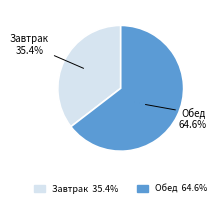

True or false: Обед accounts for 53% of the total.

False